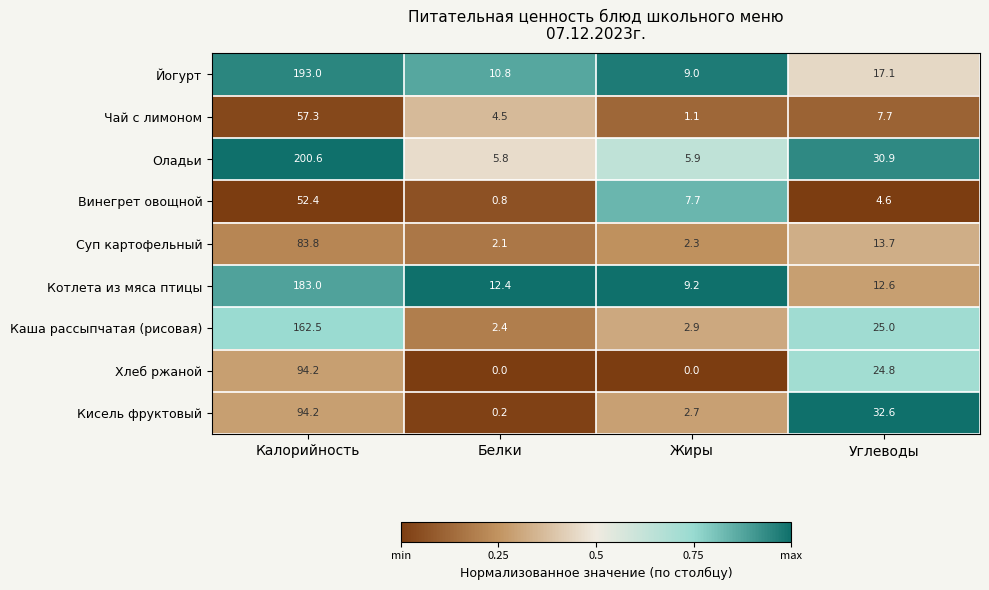

Count the number of categories in the chart.

4